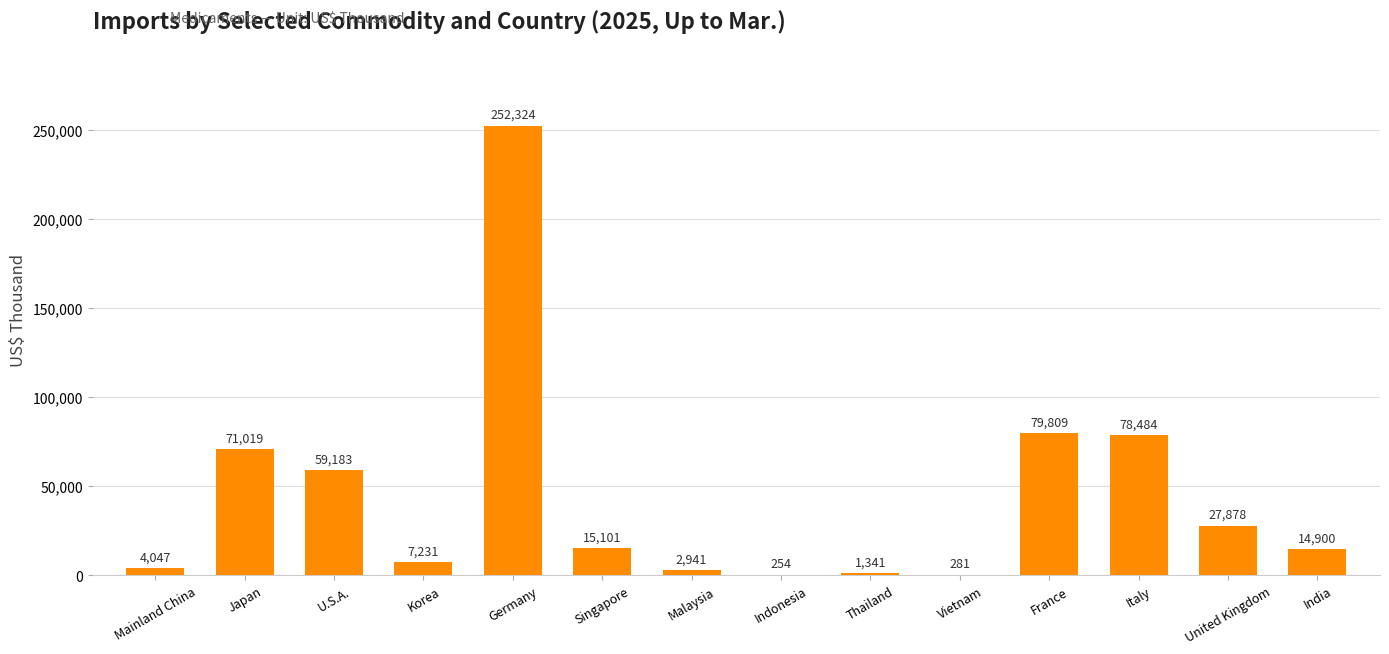

Where does the data first go above 15101?

Japan